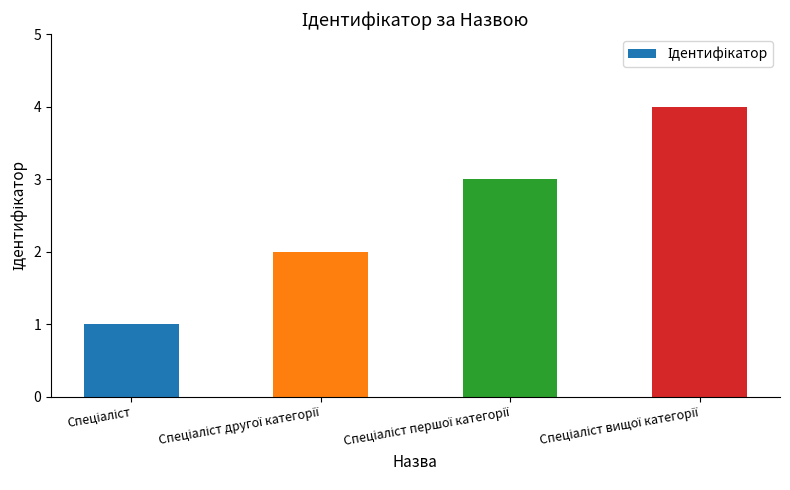

What is the difference between the maximum and minimum values?

3